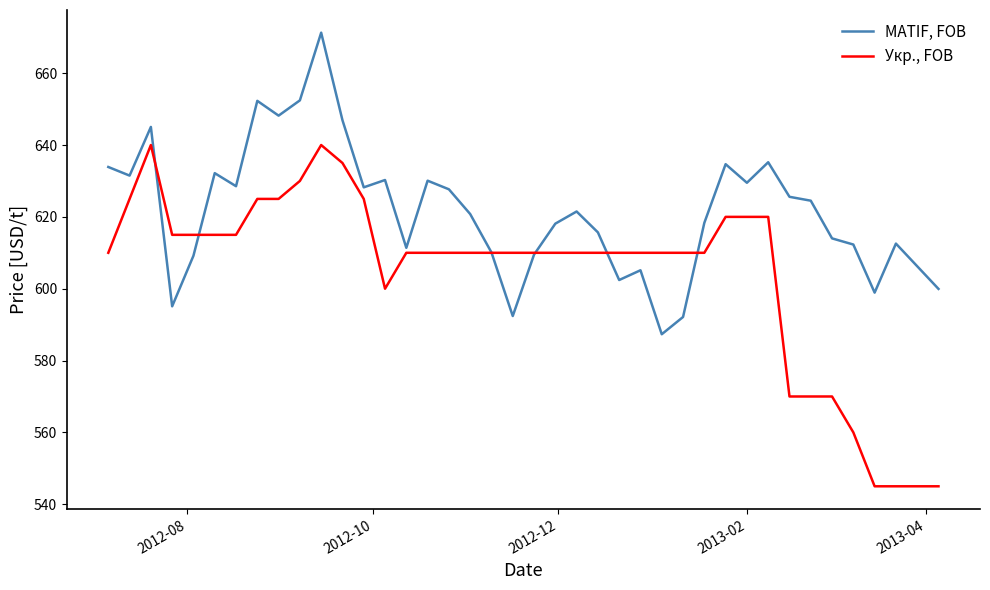

What is the highest value of the MATIF, FOB series?

671.3